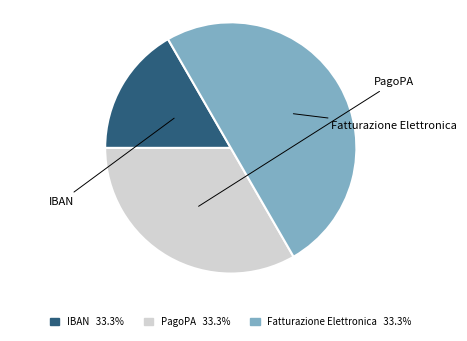

How many slices are in this pie chart?

3